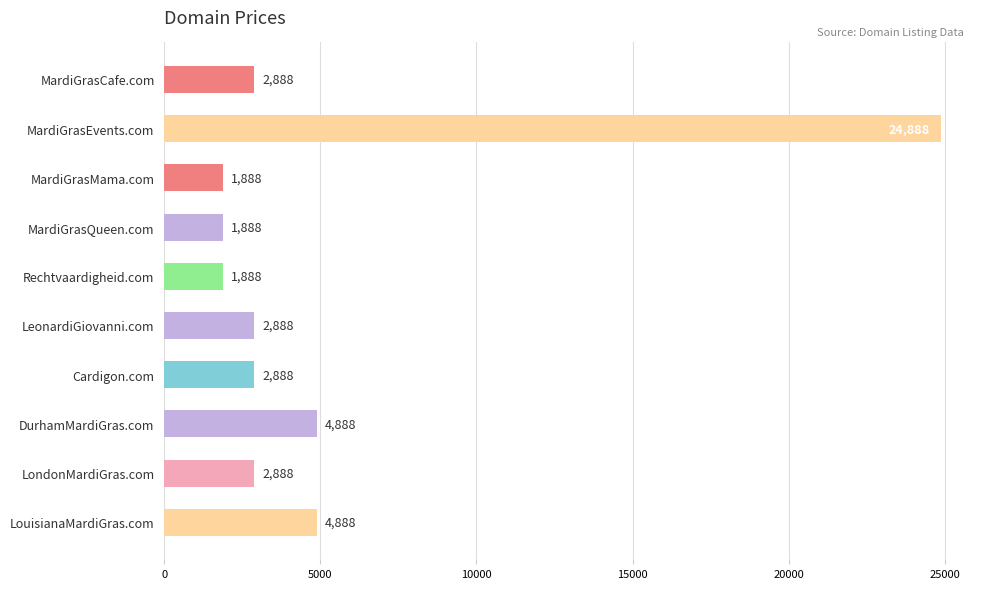

Reading top to bottom, what are all the values shown in this chart?

MardiGrasCafe.com=2888	MardiGrasEvents.com=24888	MardiGrasMama.com=1888	MardiGrasQueen.com=1888	Rechtvaardigheid.com=1888	LeonardiGiovanni.com=2888	Cardigon.com=2888	DurhamMardiGras.com=4888	LondonMardiGras.com=2888	LouisianaMardiGras.com=4888